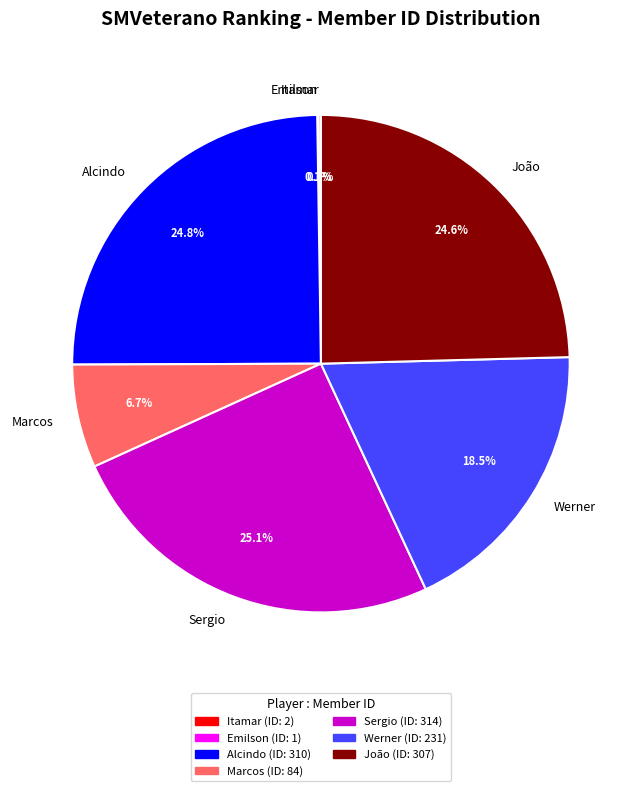

Which has a higher value, Werner or Sergio?

Sergio